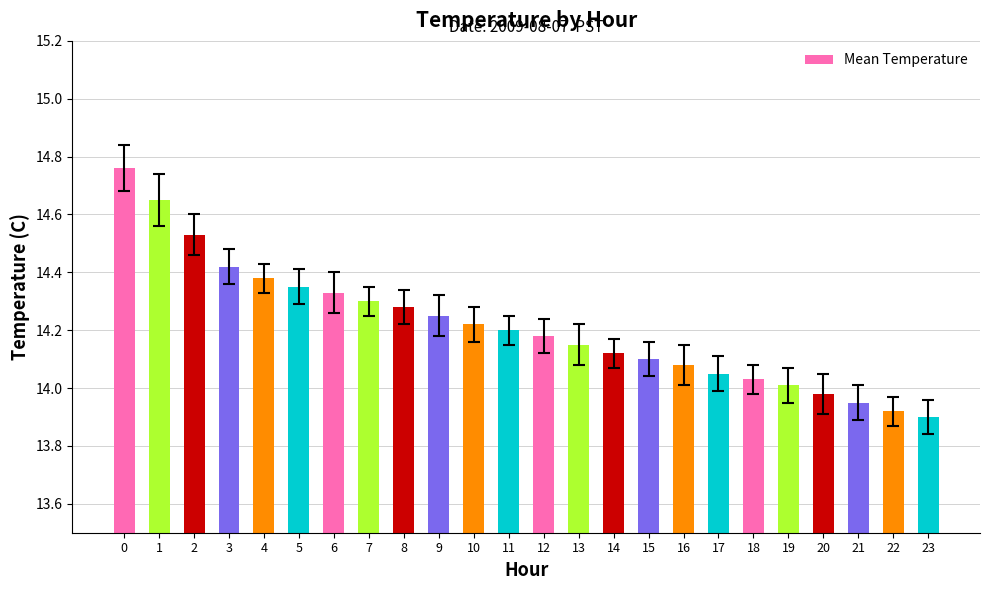

Approximately how many times larger is the value at 10 compared to 14?

1.0